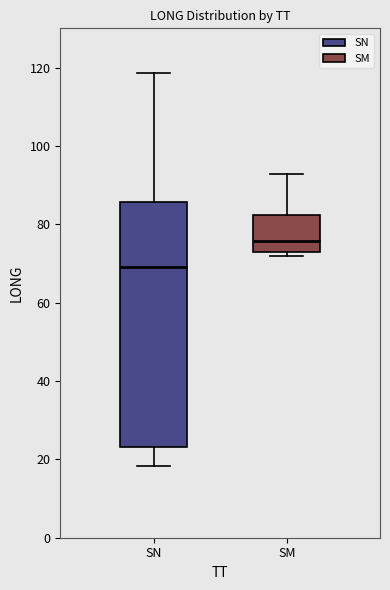

Where does the upper whisker of the box for SM end on the y-axis? The values are not printed on the chart, so give them approximately, as read against the axis.

92